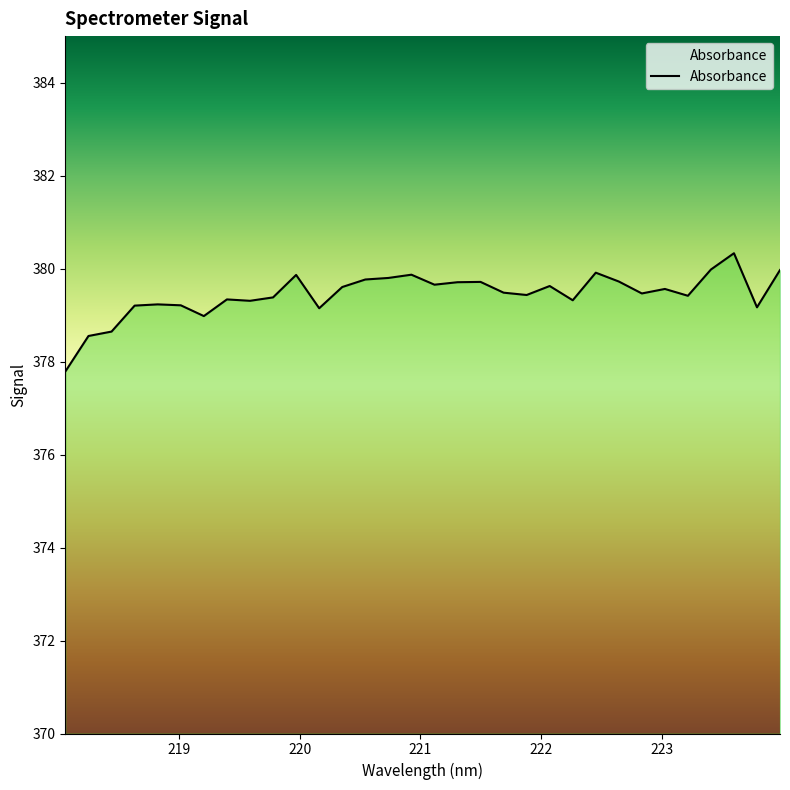

What is the maximum value shown in the chart?

380.3